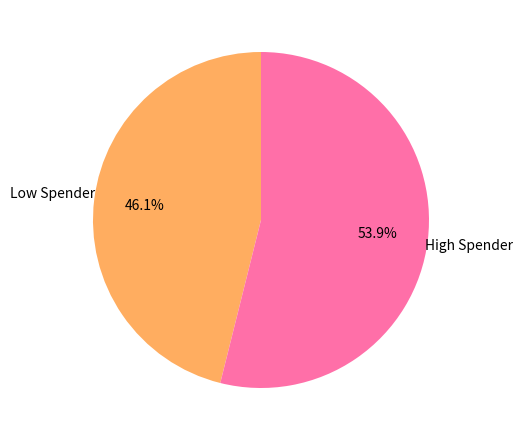

Does any single category account for the majority?

Yes